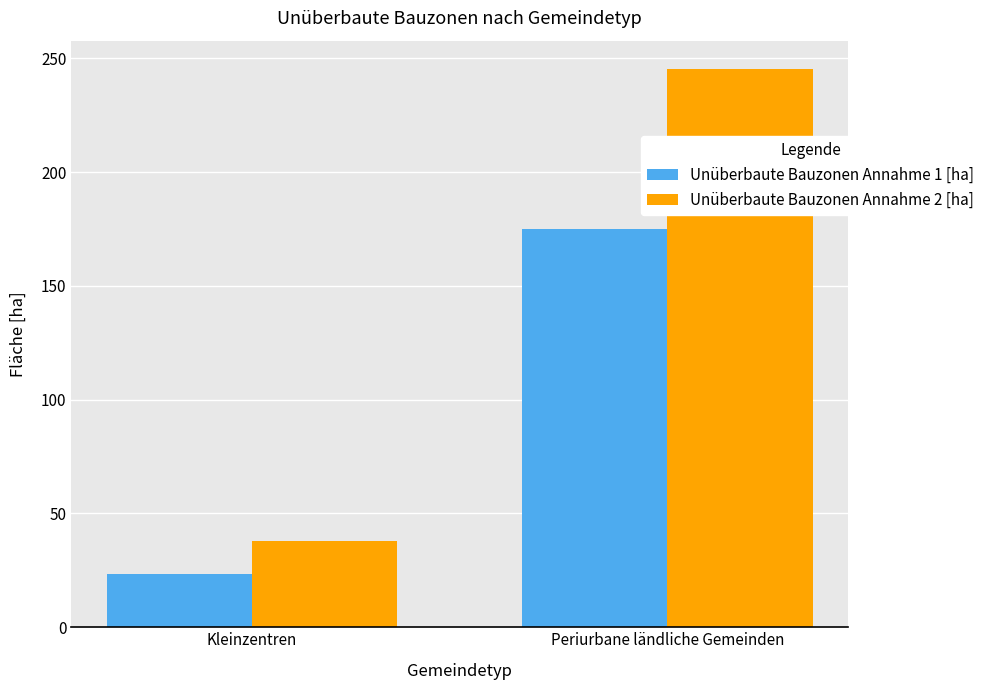

Which label corresponds to the largest value in the chart?

Periurbane ländliche Gemeinden